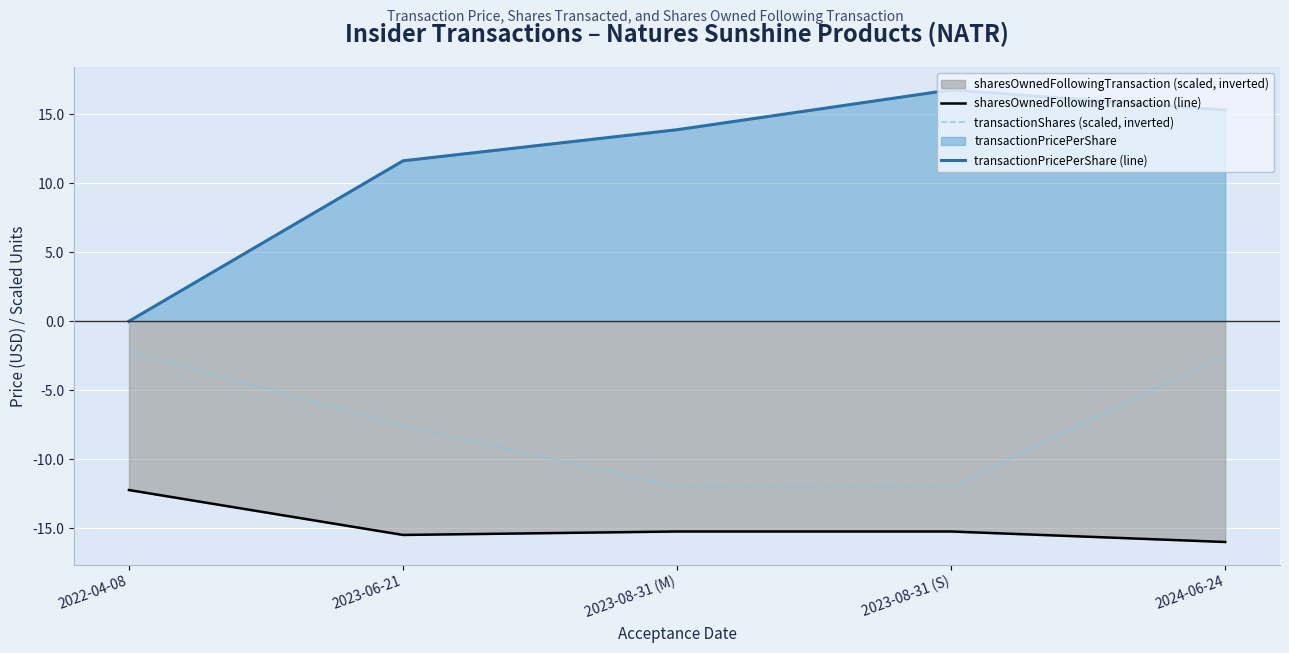

Does the chart display data point markers on the line(s)?

No